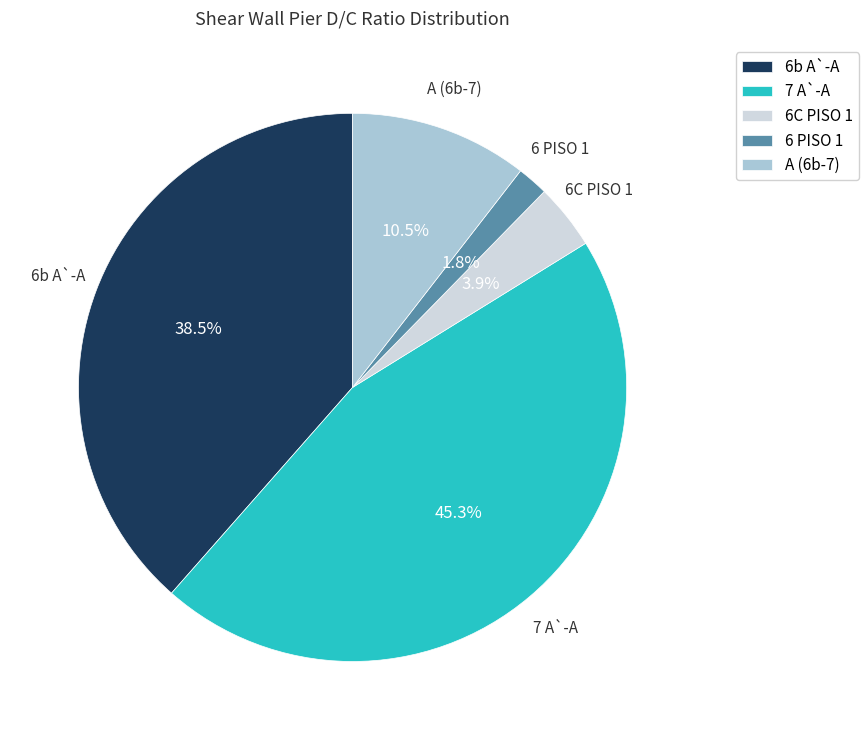

What is the ratio of the value at 6 PISO 1 to the value at 6C PISO 1?

0.5